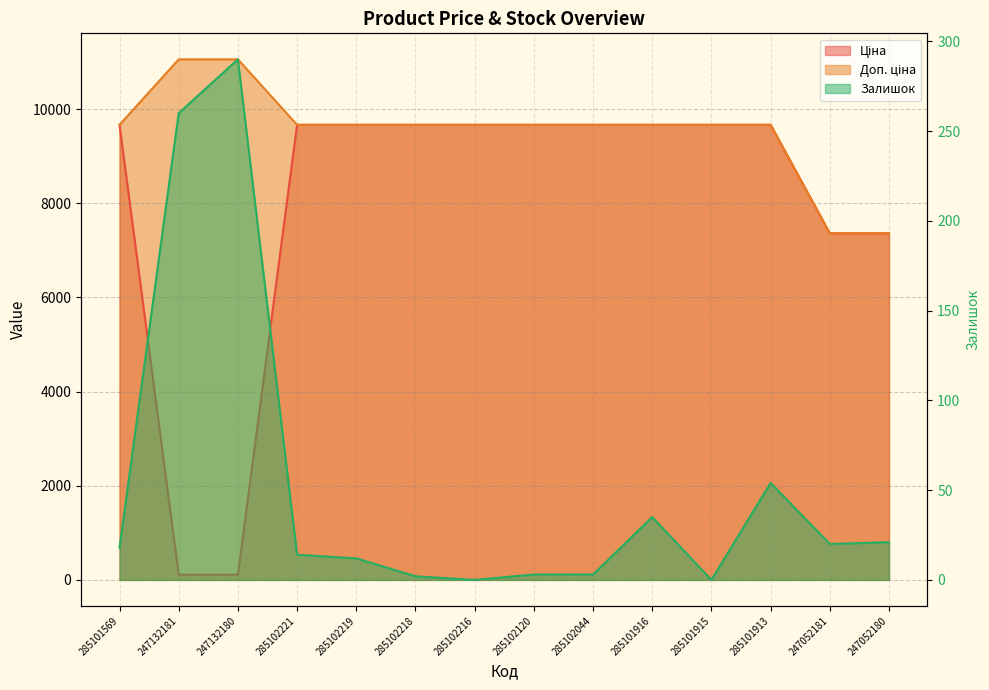

Where is the first local maximum for Залишок?

247132180